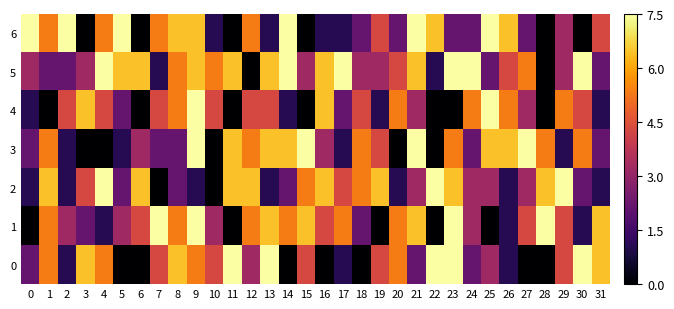

What is the total value across all series at 22?

22.5